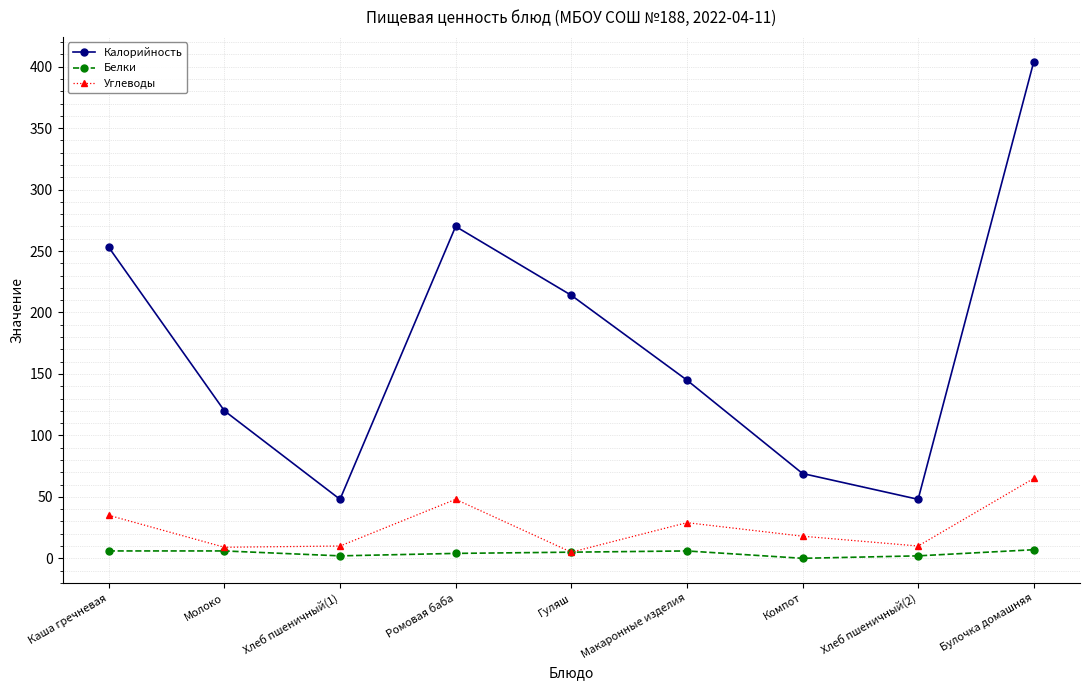

Is the value of Белки at Каша гречневая greater than the value of Углеводы at Компот?

No